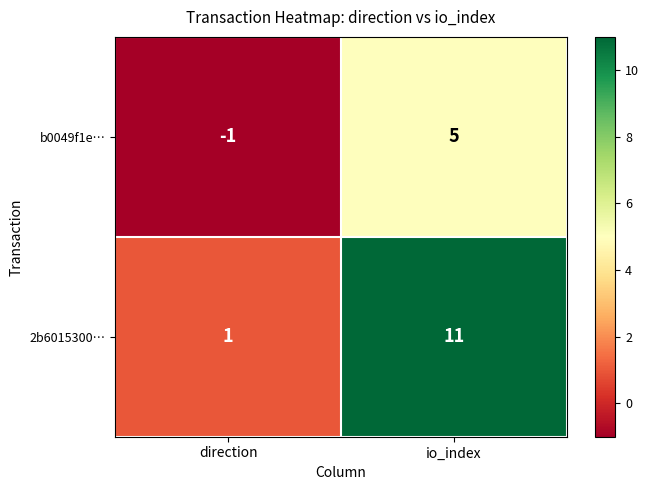

At which category is the sum across all series the highest?

io_index